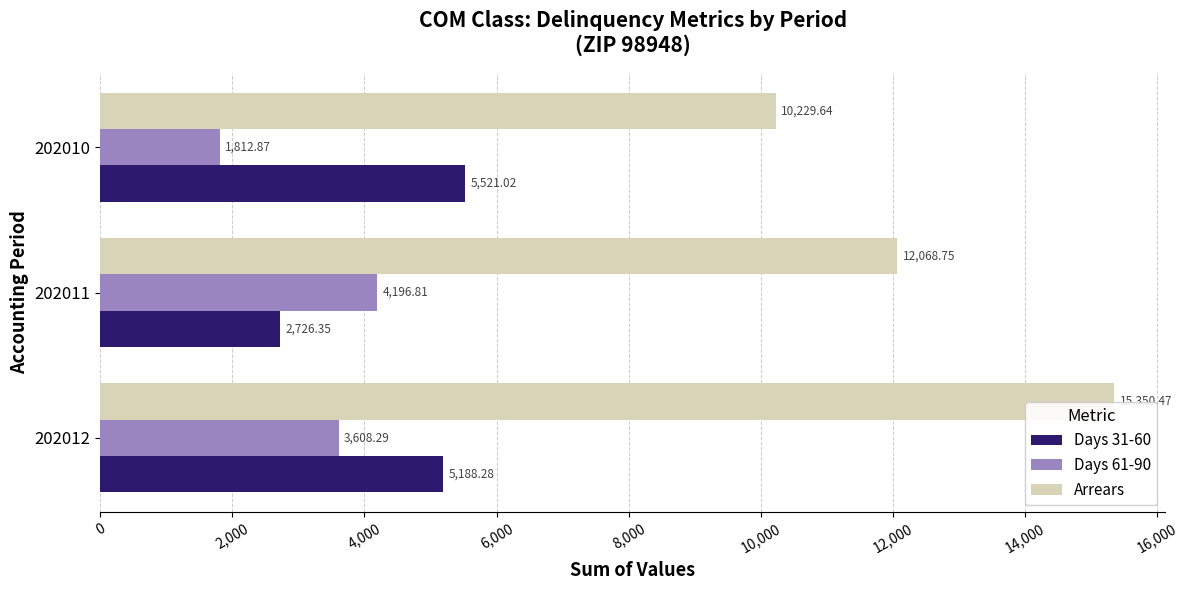

What is the total value across all series at 202012?

24147.0